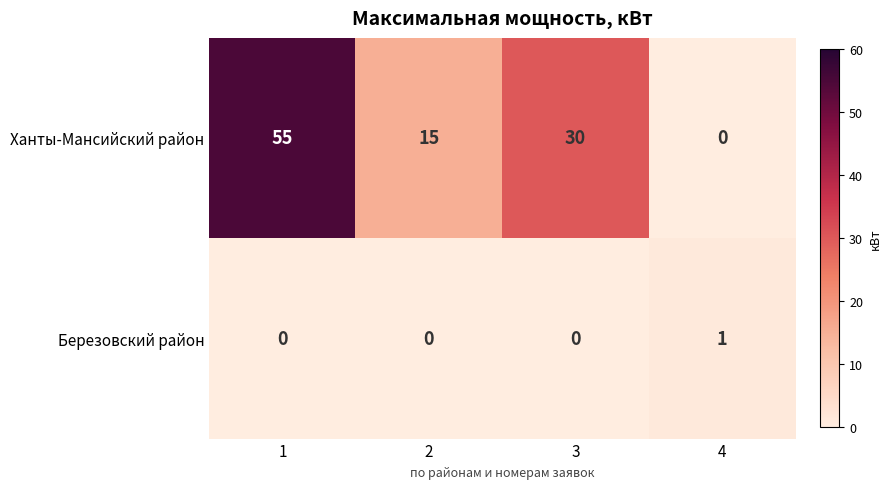

Reading left to right, transcribe all the data shown in this chart.

Ханты-Мансийский район: 1=55	2=15	3=30	4=0
Березовский район: 1=0	2=0	3=0	4=1